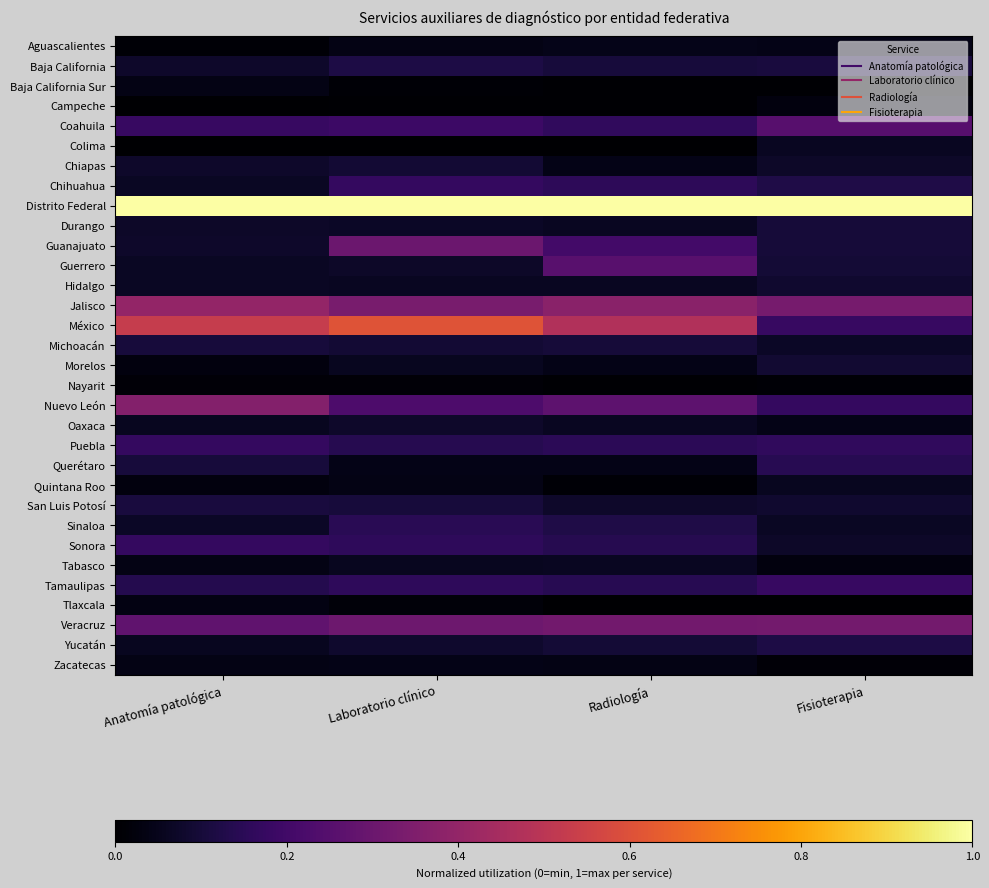

Reading left to right, transcribe all the data shown in this chart.

Aguascalientes: Anatomía patológica=0.0	Laboratorio clínico=0.0	Radiología=0.0	Fisioterapia=0.0
Baja California: Anatomía patológica=0.1	Laboratorio clínico=0.1	Radiología=0.1	Fisioterapia=0.1
Baja California Sur: Anatomía patológica=0.0	Laboratorio clínico=0.0	Radiología=0.0	Fisioterapia=0.0
Campeche: Anatomía patológica=0.0	Laboratorio clínico=0.0	Radiología=0.0	Fisioterapia=0.0
Coahuila: Anatomía patológica=0.2	Laboratorio clínico=0.2	Radiología=0.2	Fisioterapia=0.3
Colima: Anatomía patológica=0.0	Laboratorio clínico=0.0	Radiología=0.0	Fisioterapia=0.1
Chiapas: Anatomía patológica=0.1	Laboratorio clínico=0.1	Radiología=0.0	Fisioterapia=0.1
Chihuahua: Anatomía patológica=0.1	Laboratorio clínico=0.2	Radiología=0.2	Fisioterapia=0.1
Distrito Federal: Anatomía patológica=1.0	Laboratorio clínico=1.0	Radiología=1.0	Fisioterapia=1.0
Durango: Anatomía patológica=0.1	Laboratorio clínico=0.1	Radiología=0.1	Fisioterapia=0.1
Guanajuato: Anatomía patológica=0.1	Laboratorio clínico=0.3	Radiología=0.2	Fisioterapia=0.1
Guerrero: Anatomía patológica=0.1	Laboratorio clínico=0.1	Radiología=0.3	Fisioterapia=0.1
Hidalgo: Anatomía patológica=0.1	Laboratorio clínico=0.1	Radiología=0.1	Fisioterapia=0.1
Jalisco: Anatomía patológica=0.4	Laboratorio clínico=0.3	Radiología=0.4	Fisioterapia=0.3
México: Anatomía patológica=0.5	Laboratorio clínico=0.6	Radiología=0.5	Fisioterapia=0.2
Michoacán: Anatomía patológica=0.1	Laboratorio clínico=0.1	Radiología=0.1	Fisioterapia=0.1
Morelos: Anatomía patológica=0.0	Laboratorio clínico=0.1	Radiología=0.0	Fisioterapia=0.1
Nayarit: Anatomía patológica=0.0	Laboratorio clínico=0.0	Radiología=0.0	Fisioterapia=0.0
Nuevo León: Anatomía patológica=0.4	Laboratorio clínico=0.2	Radiología=0.3	Fisioterapia=0.2
Oaxaca: Anatomía patológica=0.1	Laboratorio clínico=0.1	Radiología=0.1	Fisioterapia=0.0
Puebla: Anatomía patológica=0.2	Laboratorio clínico=0.1	Radiología=0.2	Fisioterapia=0.2
Querétaro: Anatomía patológica=0.1	Laboratorio clínico=0.0	Radiología=0.0	Fisioterapia=0.1
Quintana Roo: Anatomía patológica=0.0	Laboratorio clínico=0.0	Radiología=0.0	Fisioterapia=0.1
San Luis Potosí: Anatomía patológica=0.1	Laboratorio clínico=0.1	Radiología=0.1	Fisioterapia=0.1
Sinaloa: Anatomía patológica=0.1	Laboratorio clínico=0.1	Radiología=0.1	Fisioterapia=0.1
Sonora: Anatomía patológica=0.2	Laboratorio clínico=0.2	Radiología=0.1	Fisioterapia=0.1
Tabasco: Anatomía patológica=0.0	Laboratorio clínico=0.1	Radiología=0.1	Fisioterapia=0.0
Tamaulipas: Anatomía patológica=0.1	Laboratorio clínico=0.2	Radiología=0.1	Fisioterapia=0.2
Tlaxcala: Anatomía patológica=0.0	Laboratorio clínico=0.0	Radiología=0.0	Fisioterapia=0.0
Veracruz: Anatomía patológica=0.3	Laboratorio clínico=0.3	Radiología=0.3	Fisioterapia=0.3
Yucatán: Anatomía patológica=0.1	Laboratorio clínico=0.1	Radiología=0.1	Fisioterapia=0.1
Zacatecas: Anatomía patológica=0.0	Laboratorio clínico=0.0	Radiología=0.0	Fisioterapia=0.0